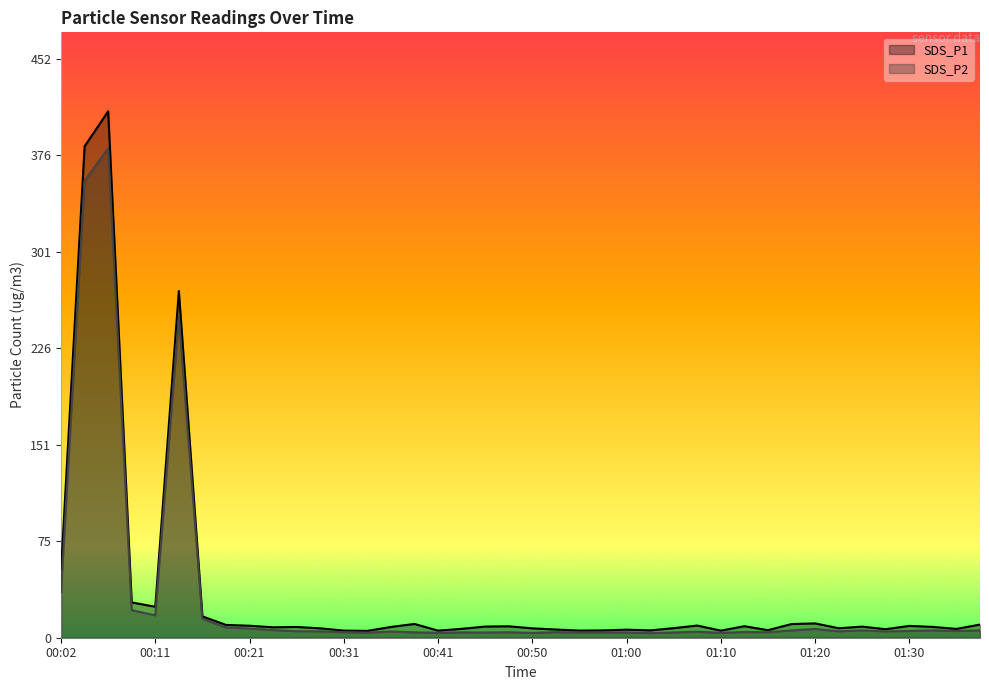

How many lines are shown in the chart?

2